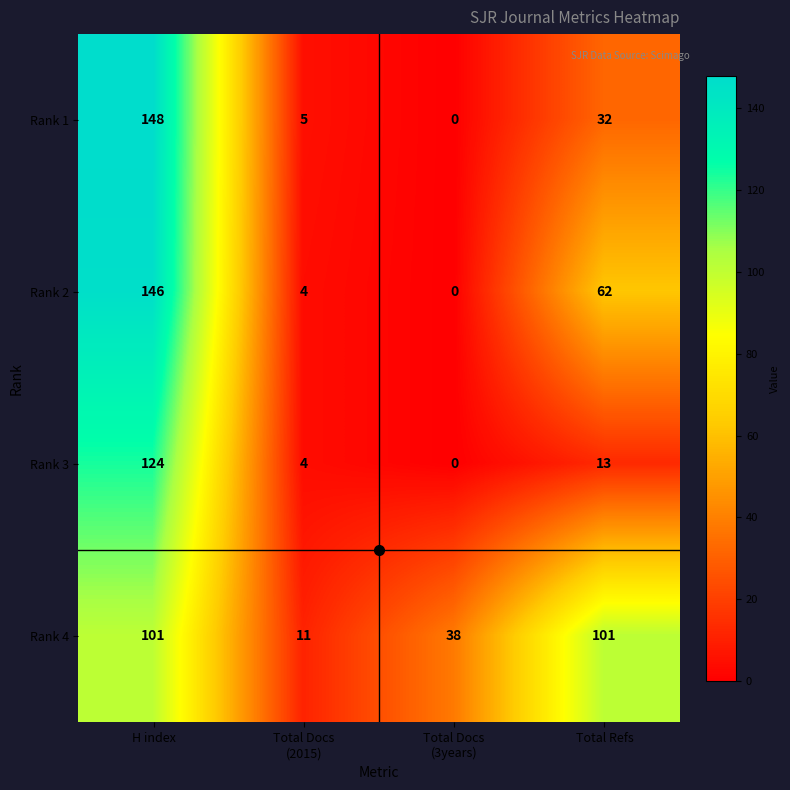

Which series has the largest range (max minus min)?

Rank 1